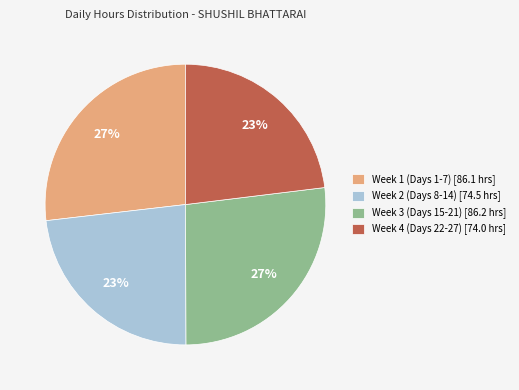

The Week 2 (Days 8-14) [74.5 hrs] slice represents 23% of the pie. True or false?

True